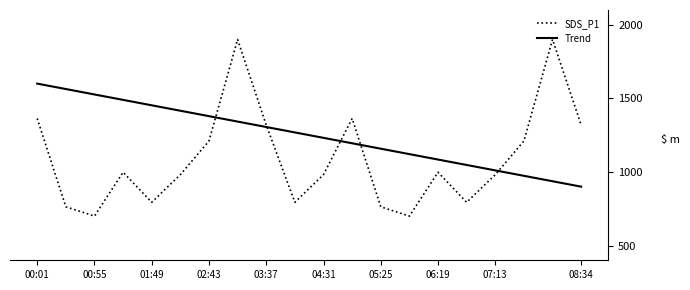

At how many categories does at least one series exceed 1627?

2